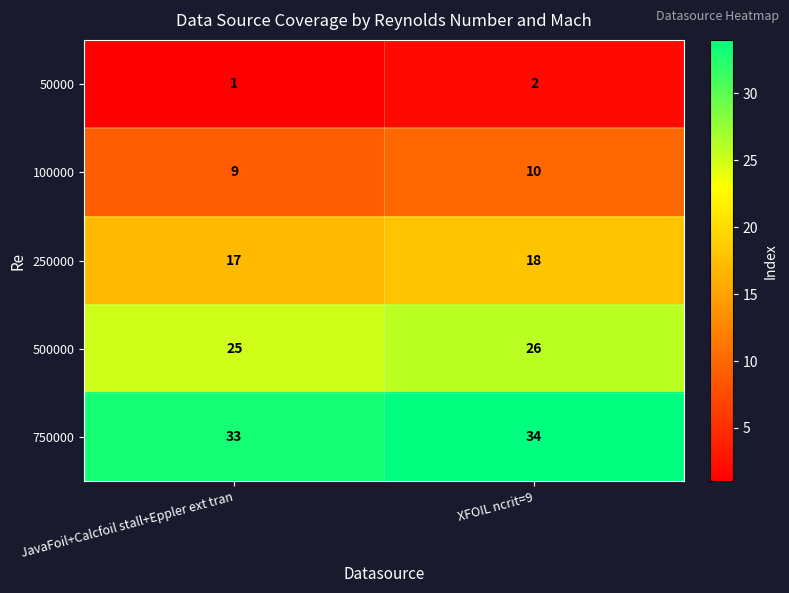

True or false: 100000 has a value of 9 at JavaFoil+Calcfoil stall+Eppler ext tran.

True